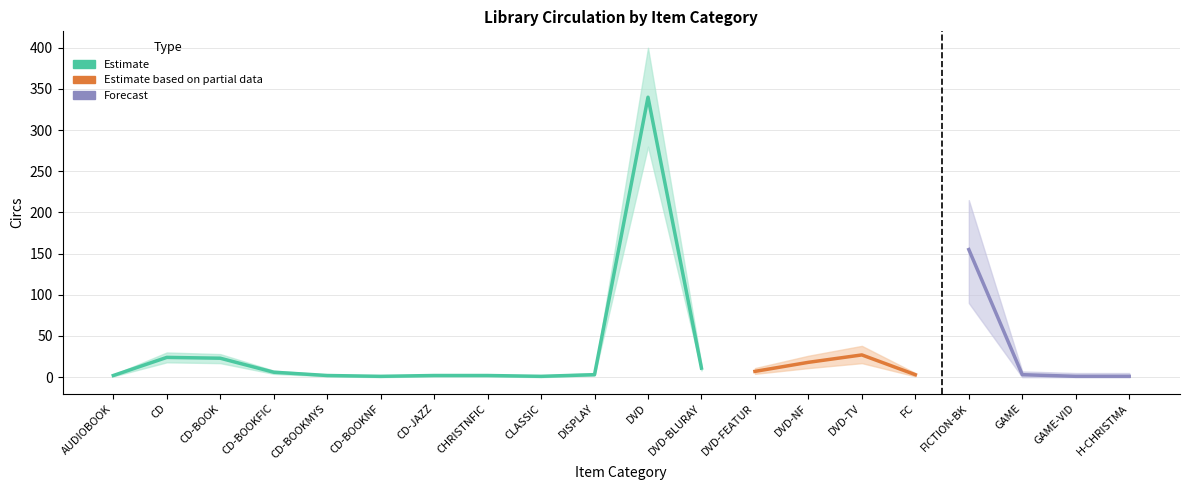

True or false: there are more than 1 points higher than both neighbors.

True